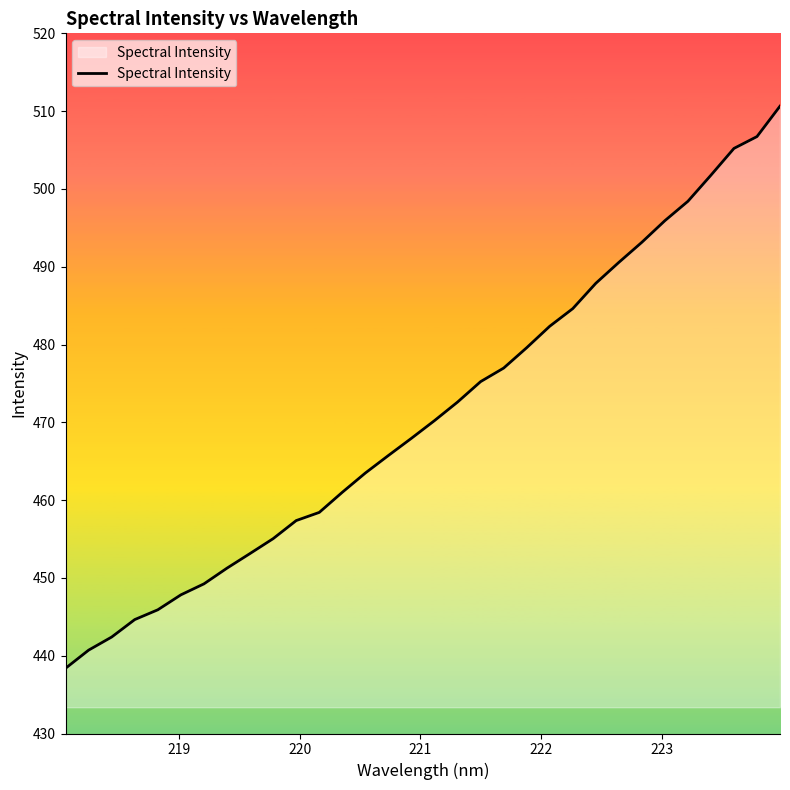

What is the smallest value displayed?

438.4